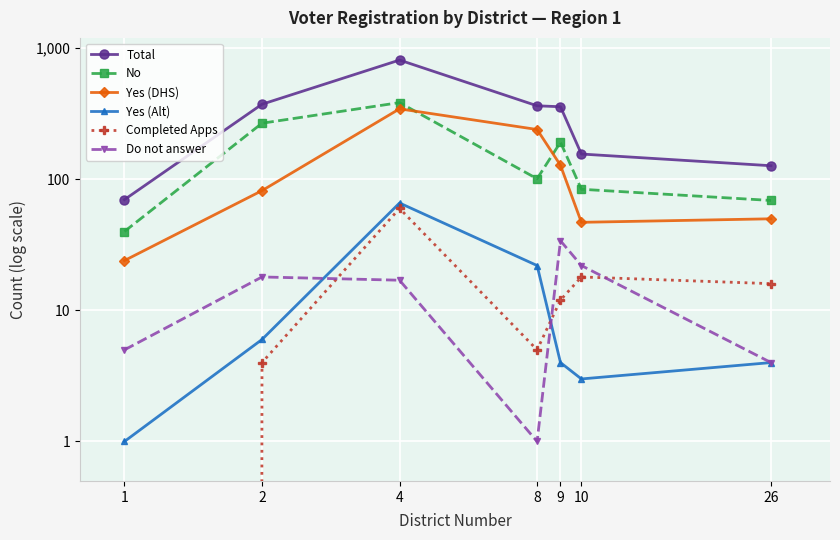

Between 4 and 8, which is larger?

4